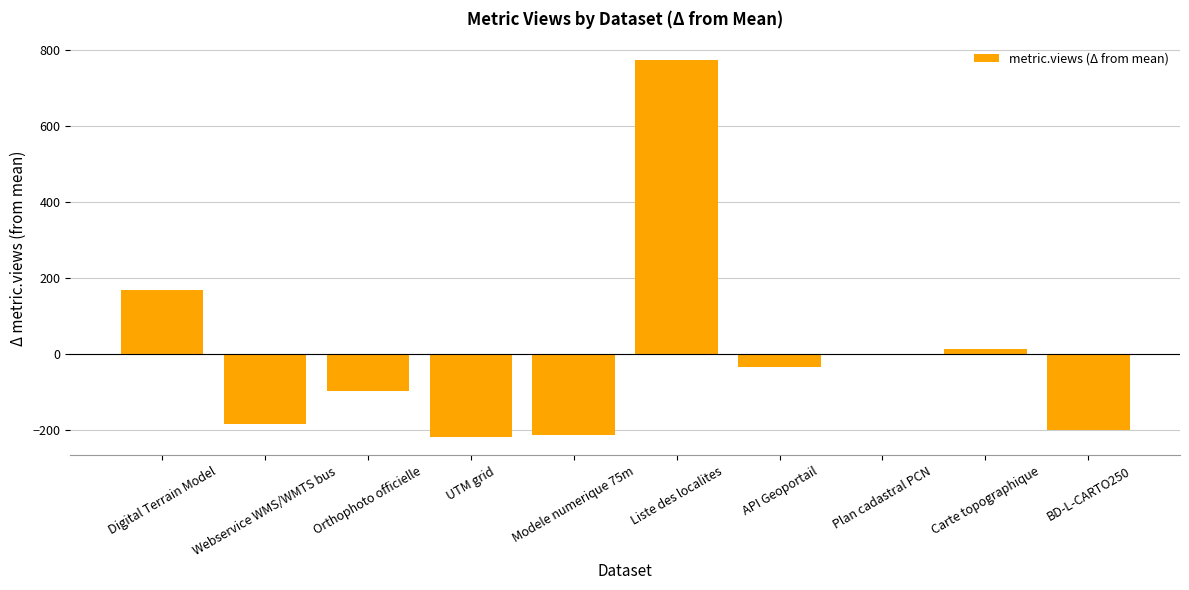

Reading left to right, list all the values displayed in this chart.

166.9	-184.1	-98.1	-218.1	-213.1	773.9	-36.1	-1.1	11.9	-202.1